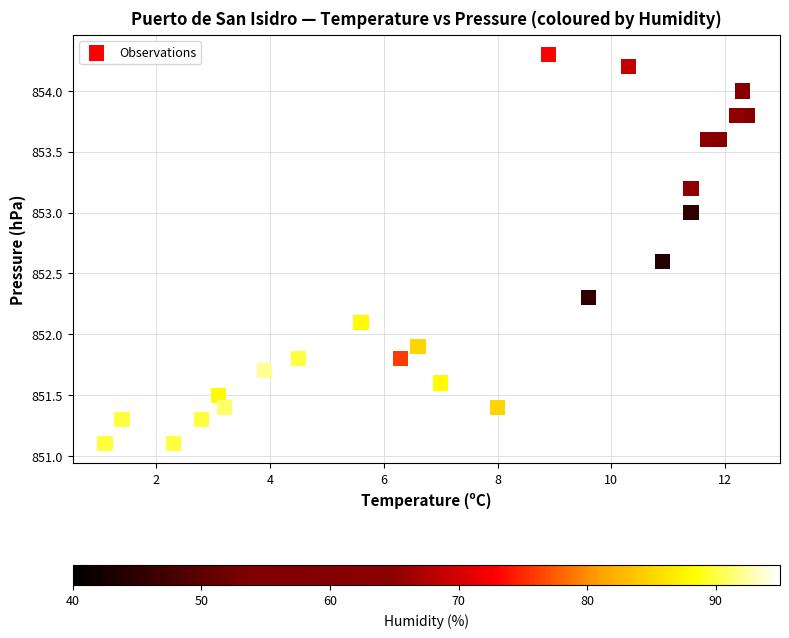

What is the range of Y values (max minus min)?

3.2